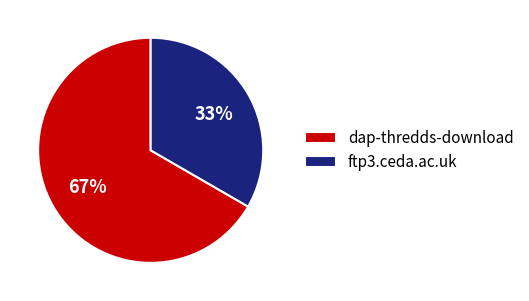

Which slice is the smallest?

ftp3.ceda.ac.uk